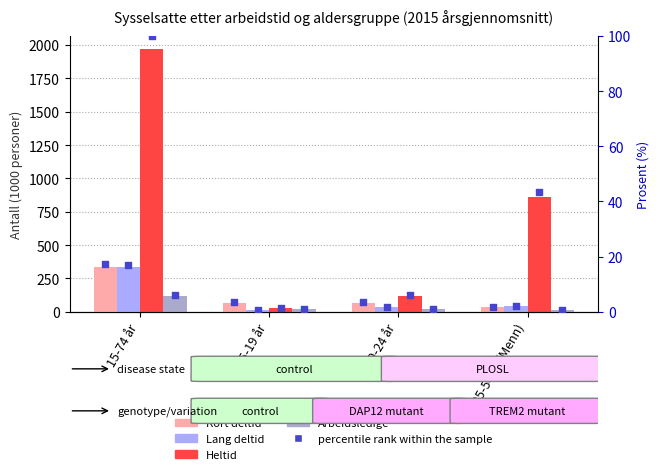

At how many categories does at least one series exceed 996?

1